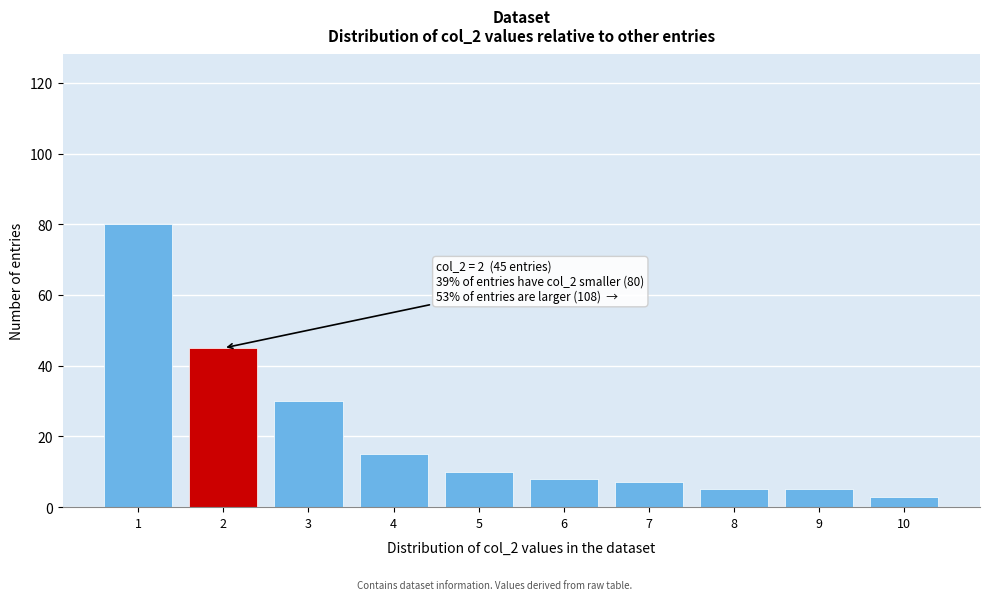

Reading left to right, what are all the values shown in this chart?

80	45	30	15	10	8	7	5	5	3